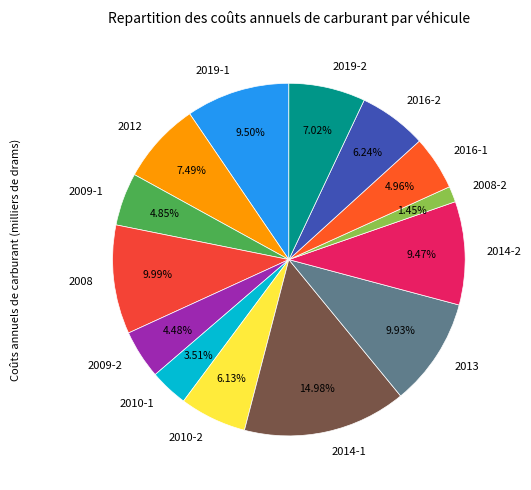

Does any single category account for the majority?

No